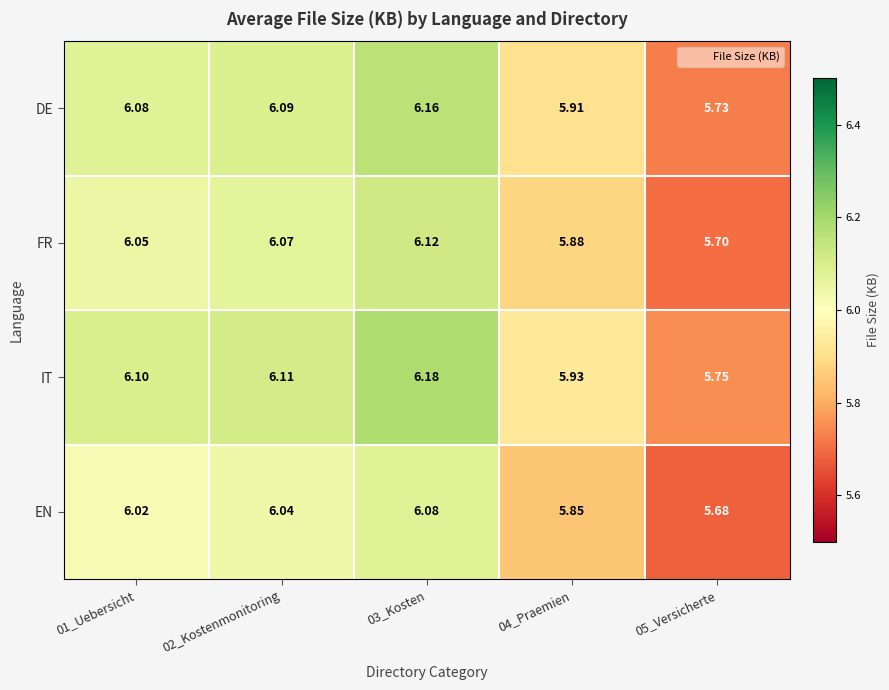

List the series in order of their peak value, lowest first.

EN, FR, DE, IT